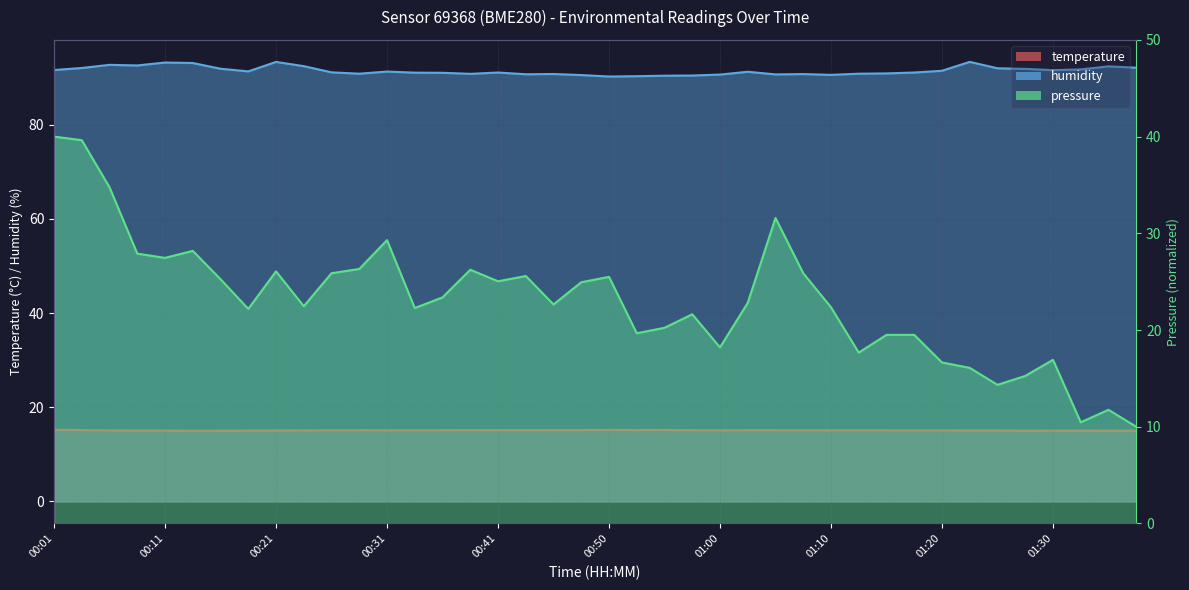

Is it true that humidity equals 145.6 at 00:41?

False